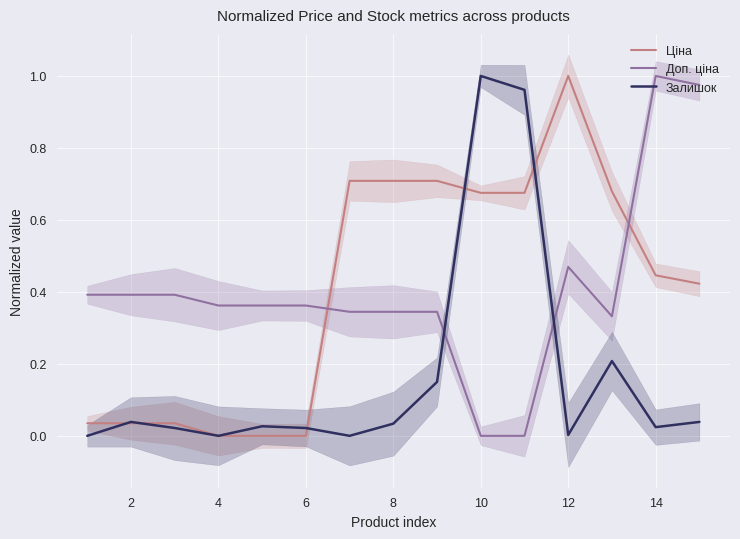

What is the average value of the Залишок series?

0.2